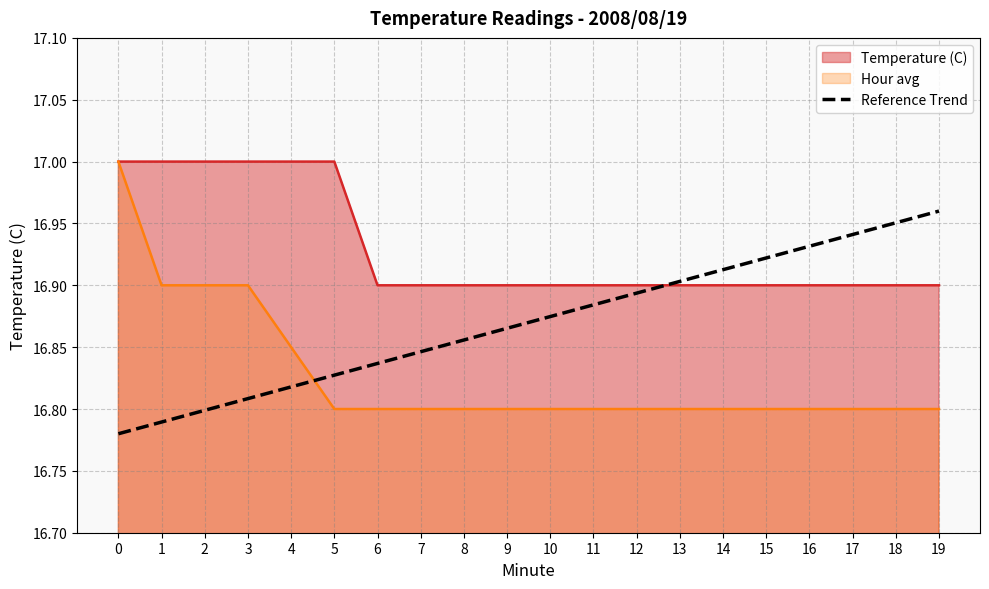

Which series ends up on top after the final intersection of Hour avg and Reference Trend?

Reference Trend